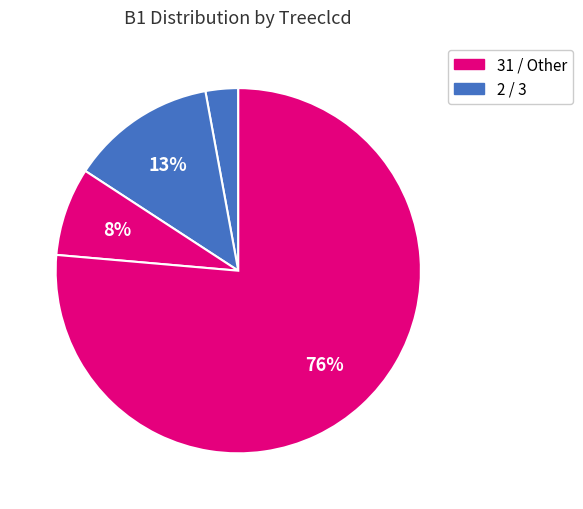

How many segments does this pie chart have?

4